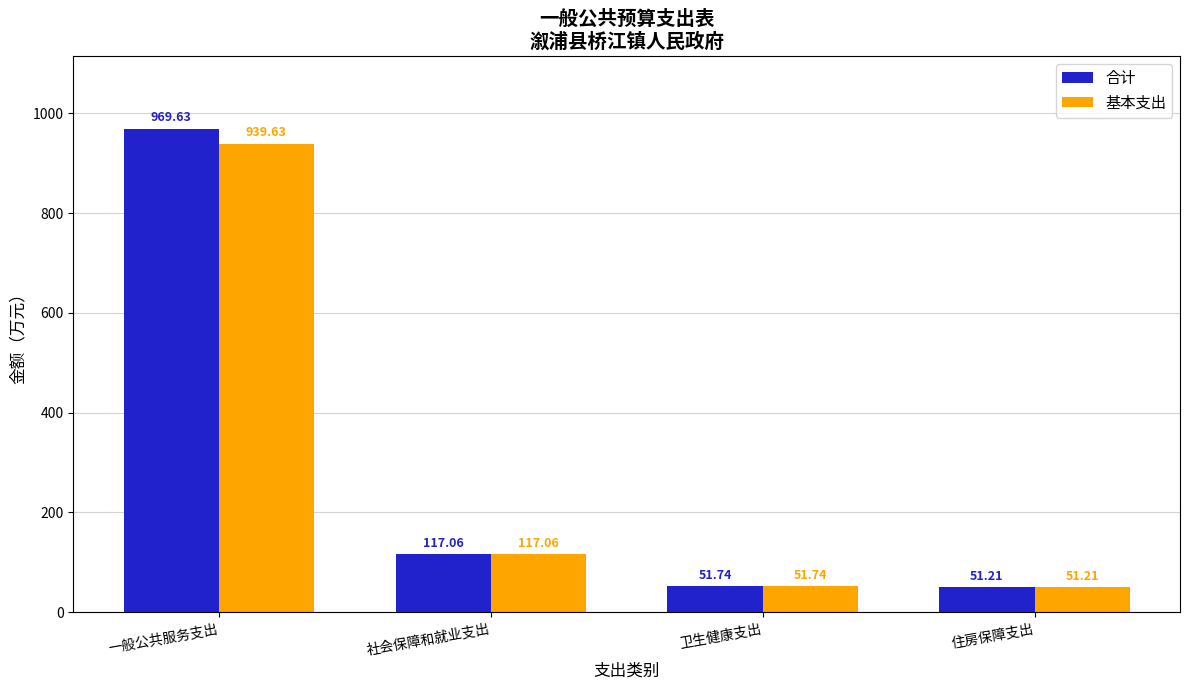

Which series has the widest spread of values?

合计